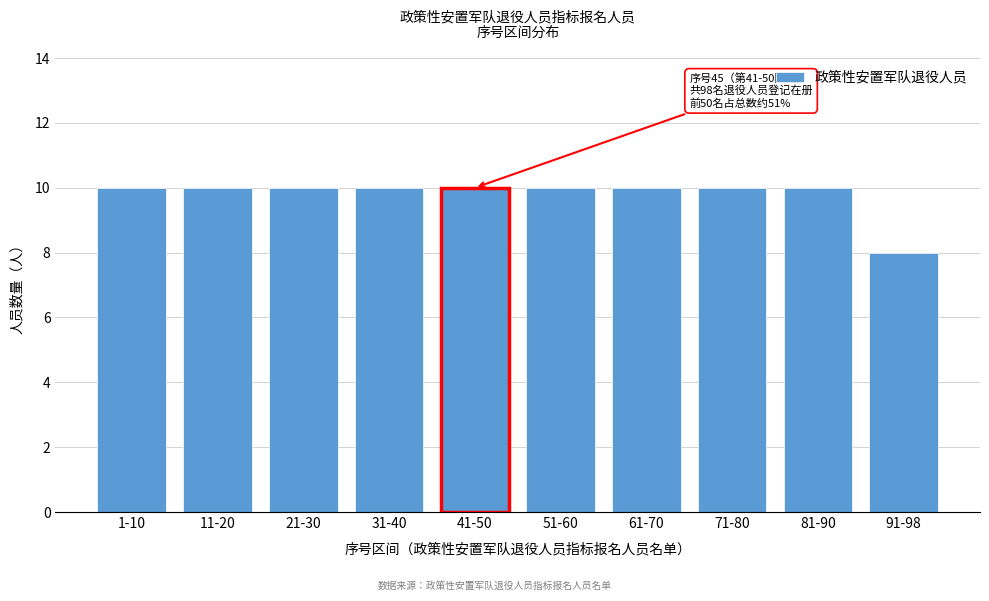

Reading right to left, extract all data points from this chart.

8	10	10	10	10	10	10	10	10	10